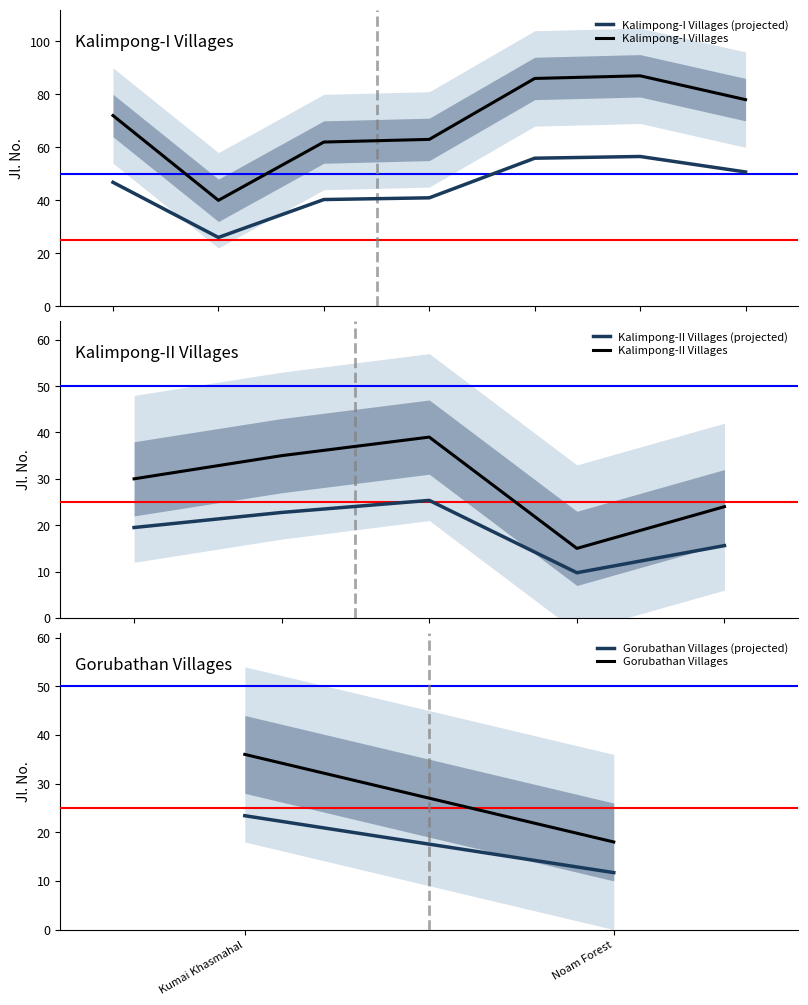

True or false: Kalimpong-I Villages (projected) and Kalimpong-I Villages cross at least once.

False